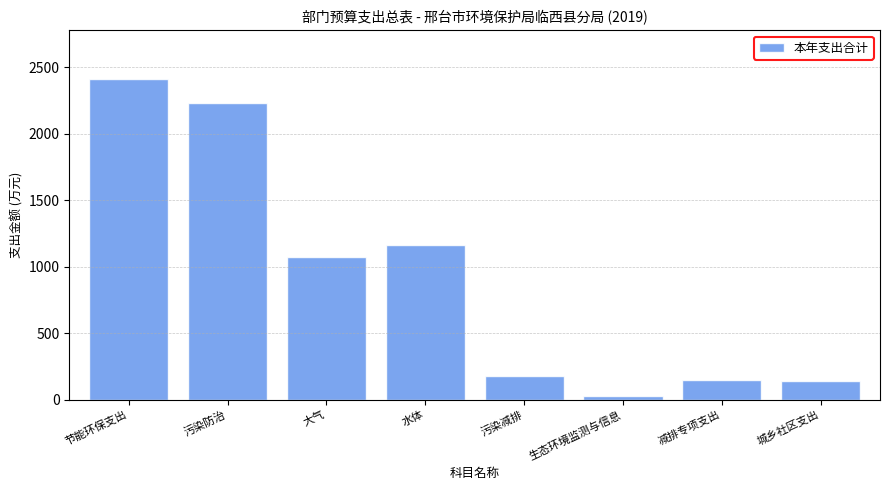

What value does the data have at 城乡社区支出?

138.1